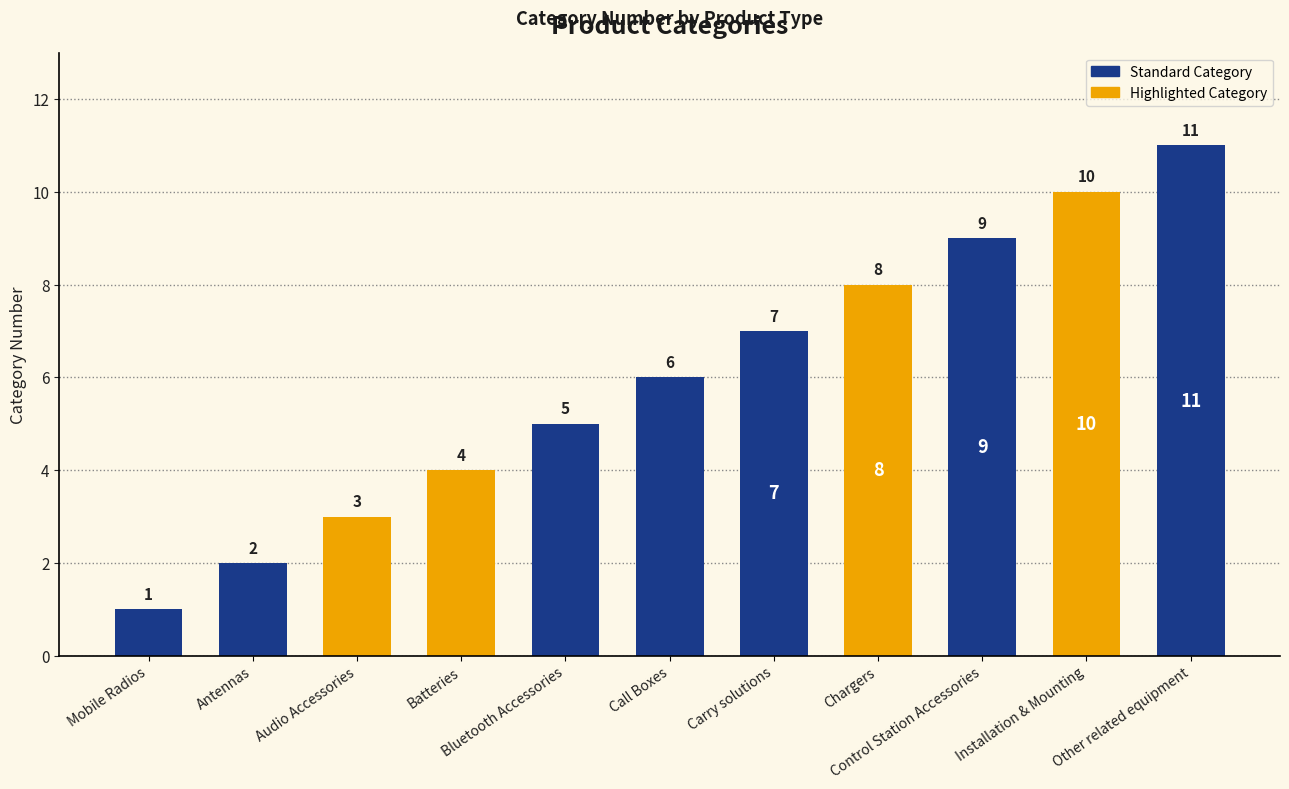

Count the number of categories in the chart.

11